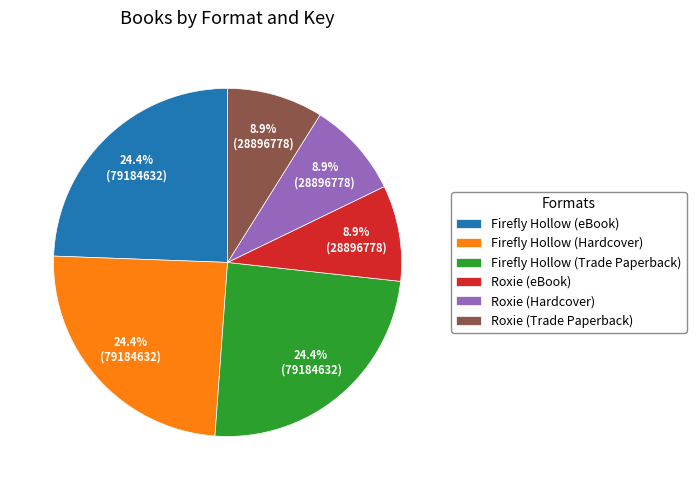

What is the ratio of the value at Firefly Hollow (eBook) to the value at Roxie (eBook)?

2.7